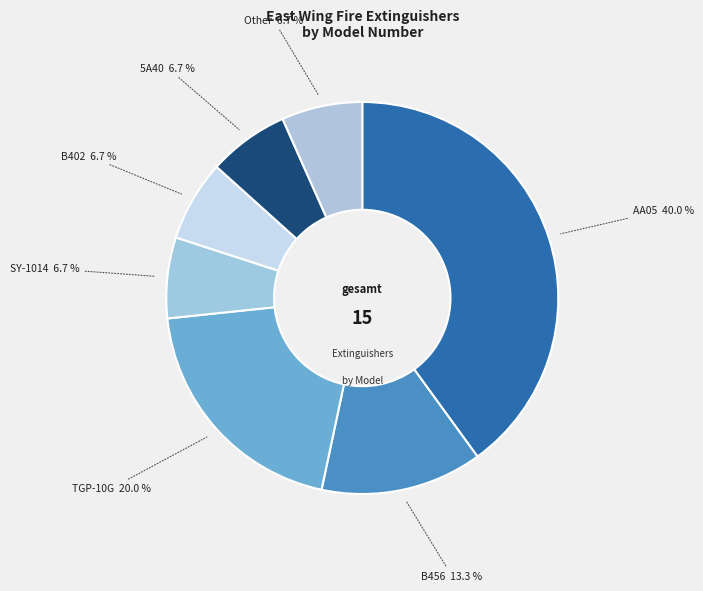

To the nearest percent, what is the difference between the largest and smallest slice percentages?

33%